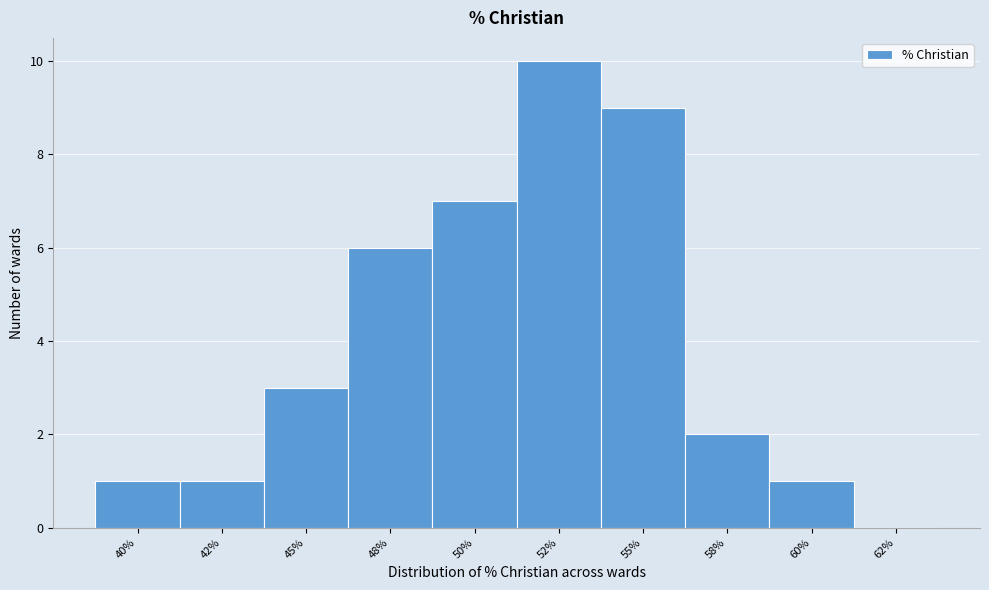

Reading right to left, what are all the values shown in this chart?

62%=0	60%=1	58%=2	55%=9	52%=10	50%=7	48%=6	45%=3	42%=1	40%=1